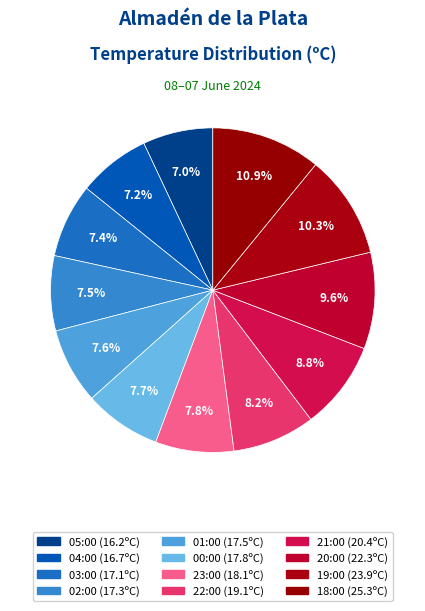

To the nearest percent, what percentage of the pie is 18:00?

11%